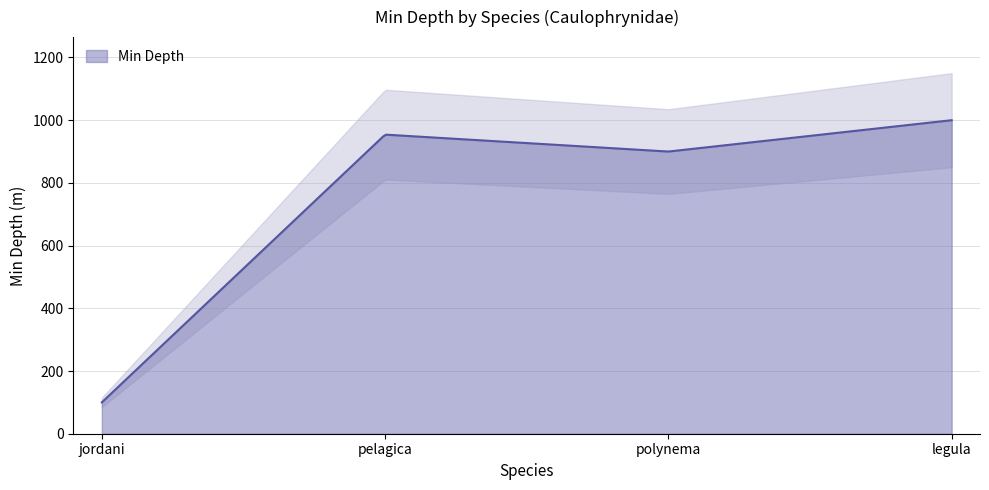

What is the label of the 4th point from the left?

legula